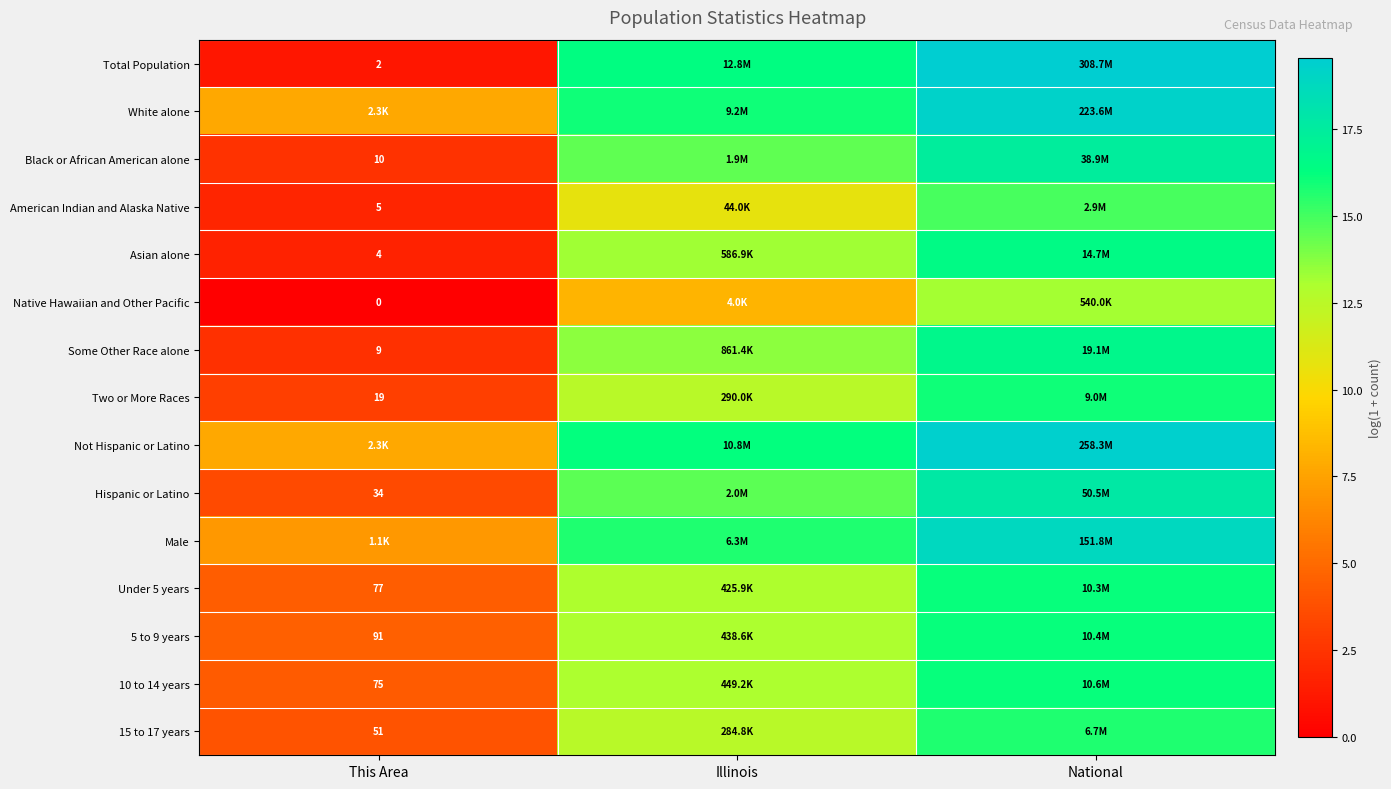

Rank the categories by 10 to 14 years value from highest to lowest.

National, Illinois, This Area